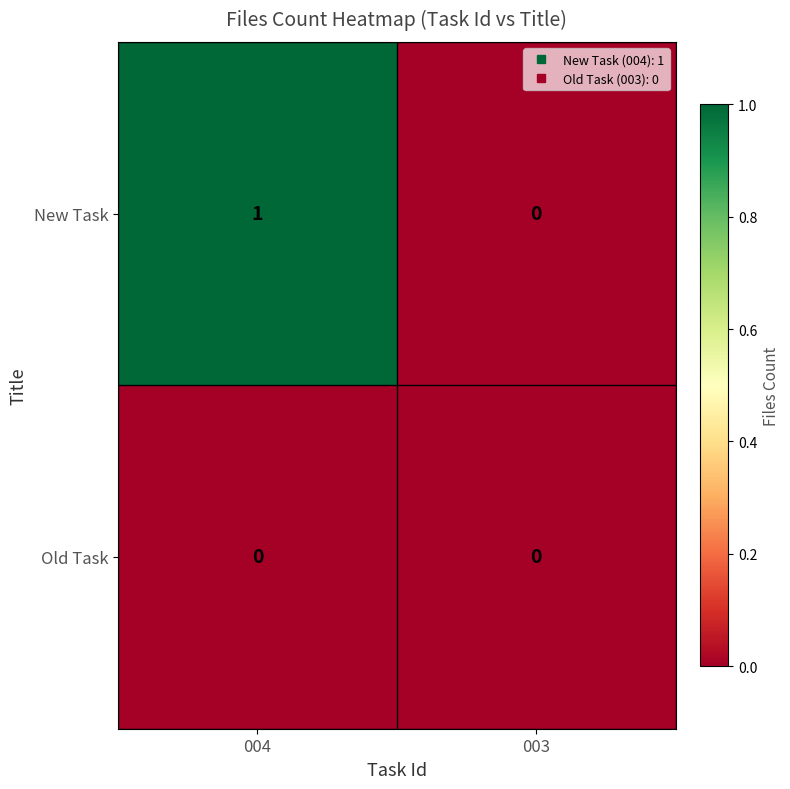

What is the difference between the highest and lowest values at 004?

1